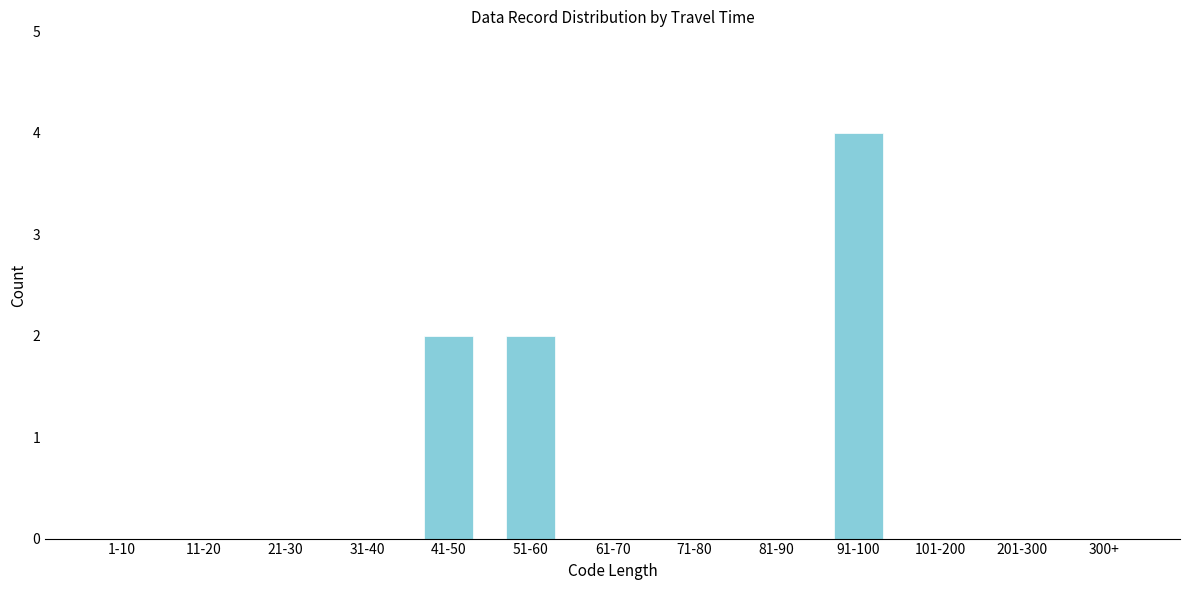

Reading left to right, list all the values displayed in this chart.

1-10=0	11-20=0	21-30=0	31-40=0	41-50=2	51-60=2	61-70=0	71-80=0	81-90=0	91-100=4	101-200=0	201-300=0	300+=0